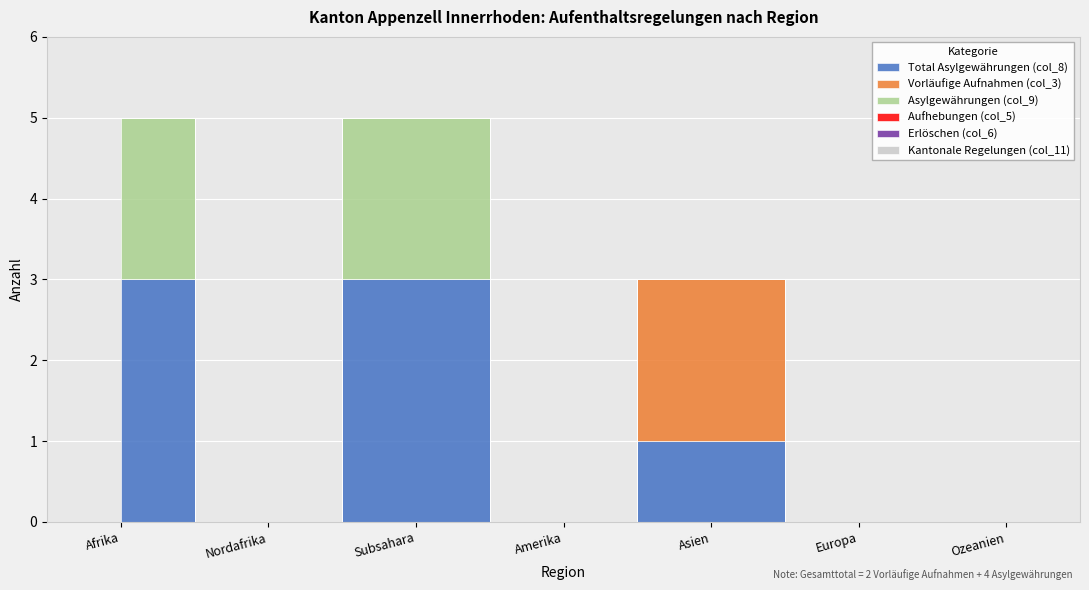

True or false: Vorläufige Aufnahmen (col_3) and Erlöschen (col_6) cross at least once.

False